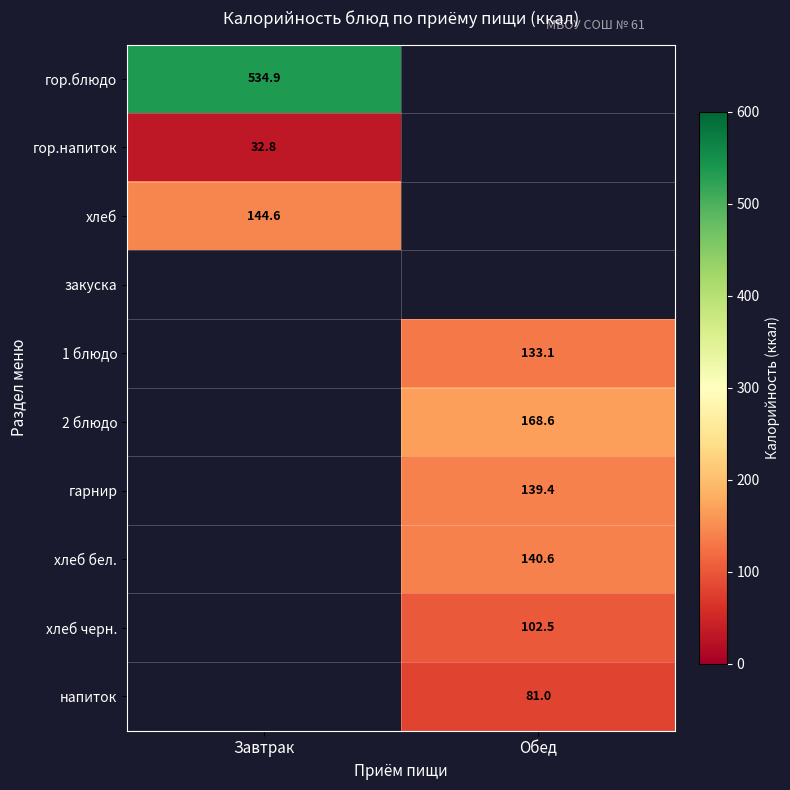

Is the value of 2 блюдо at Обед greater than the value of гор.напиток at Завтрак?

Yes